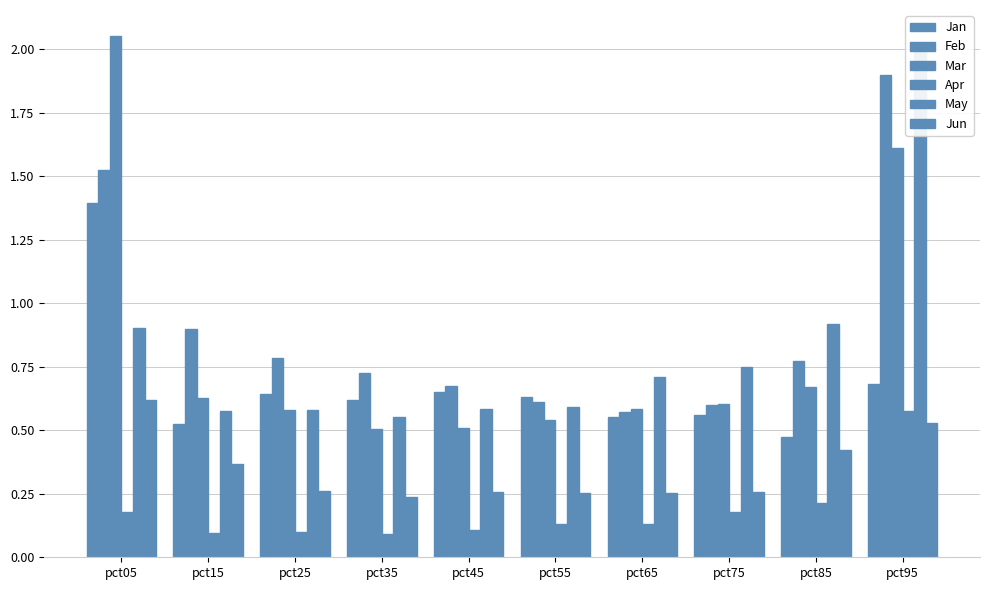

What is the difference between the highest and lowest values at pct75?

0.6